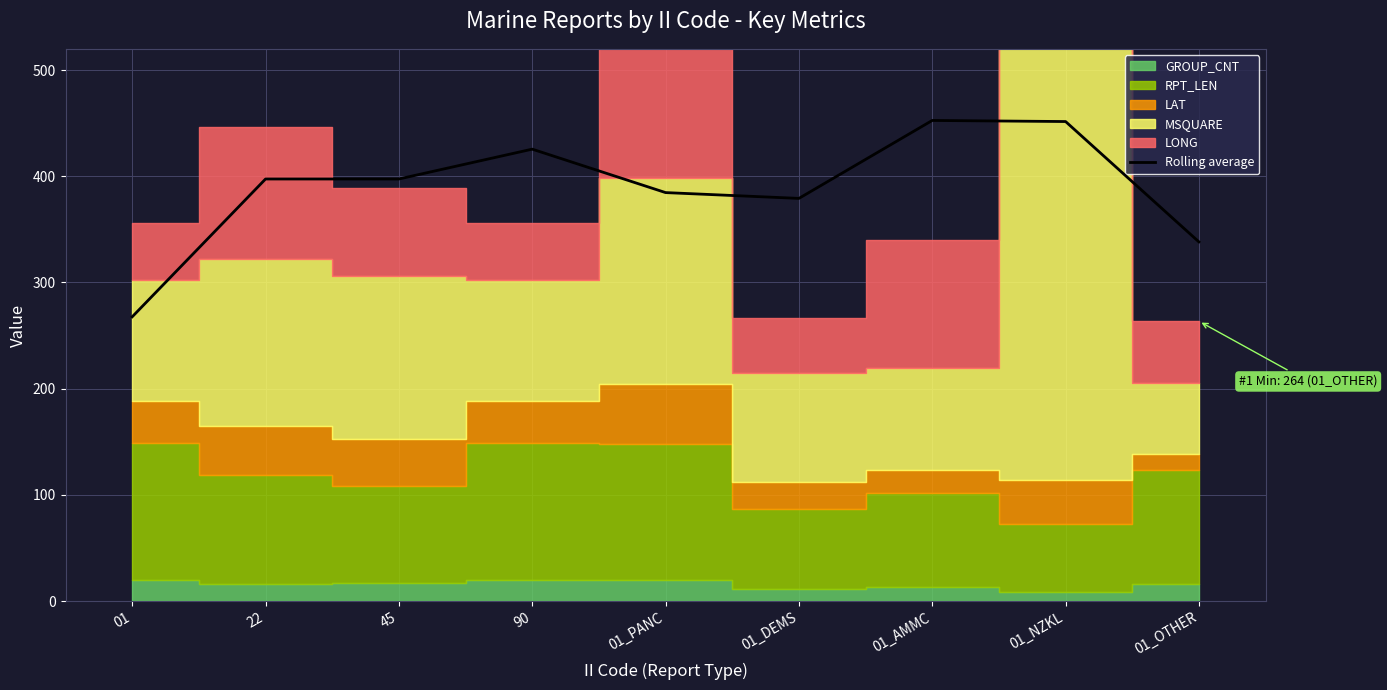

How many lines are shown in the chart?

1